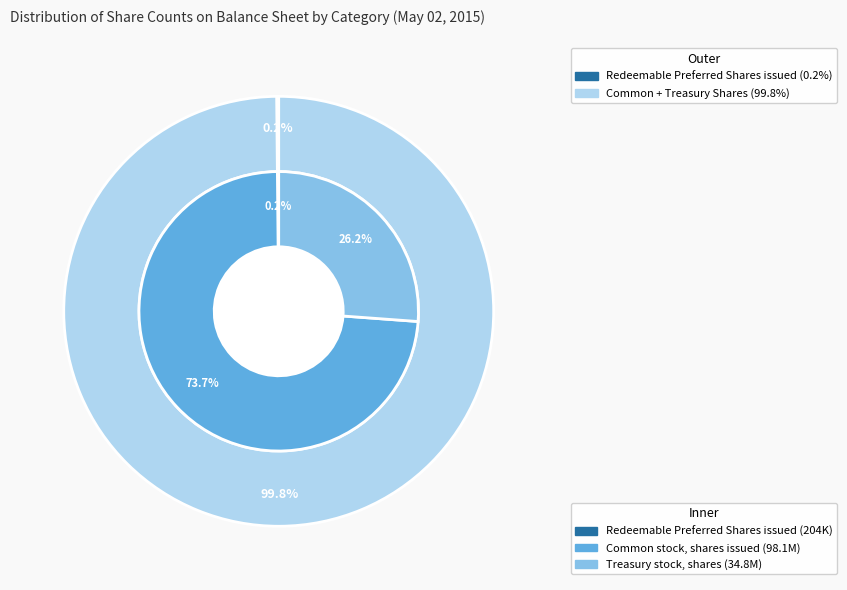

What percentage do Common stock, shares issued and Redeemable Preferred Shares, shares issued together represent?

73.8%